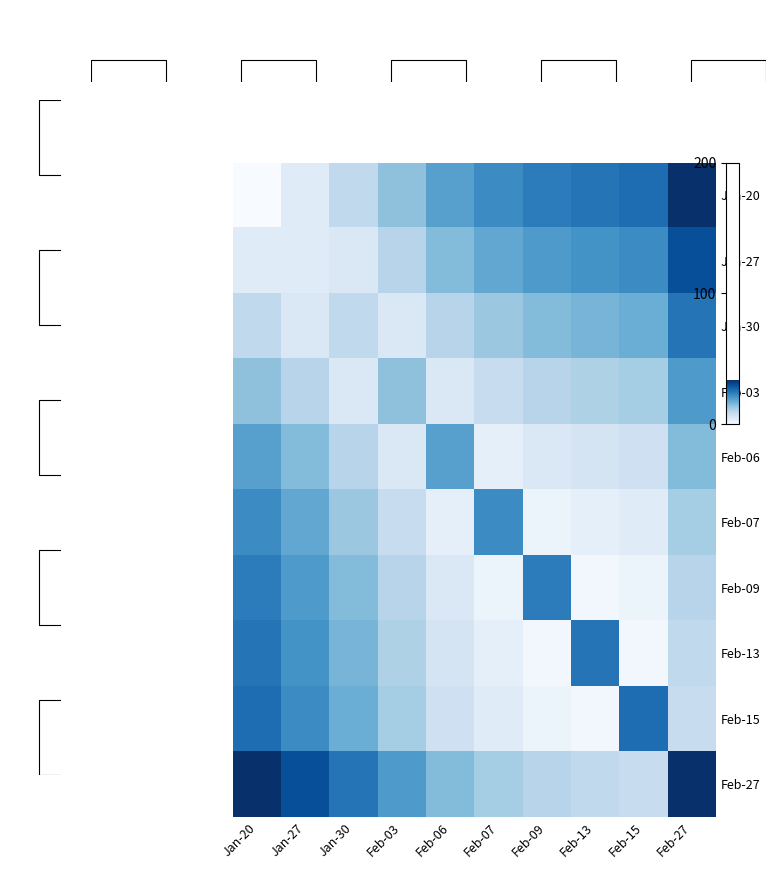

What is the spread (max minus min) of values at Feb-27?

26